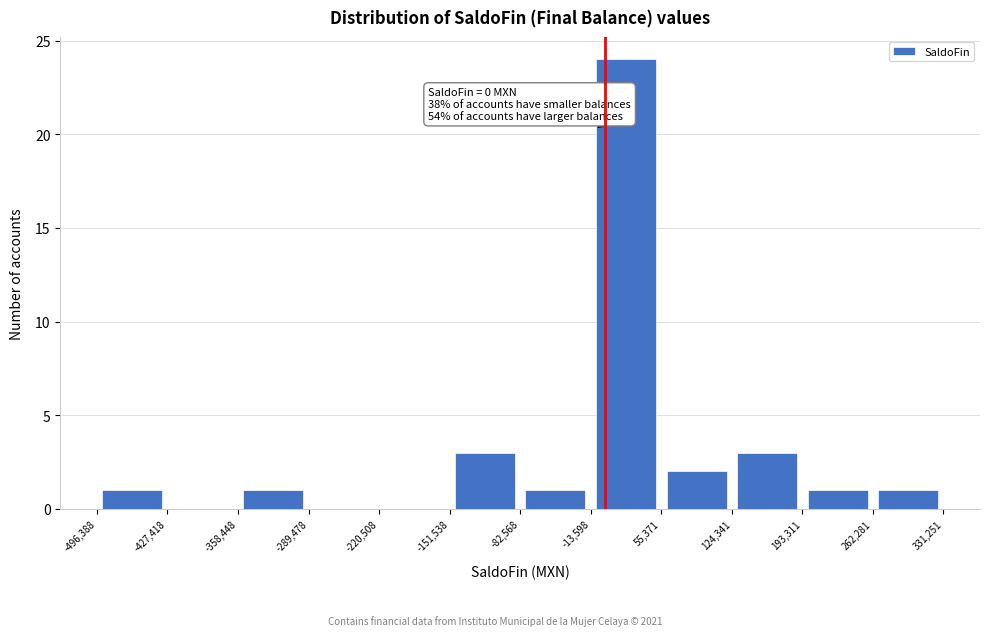

Over which range of the x-axis is the bar tallest?

-13,598 to 55,371